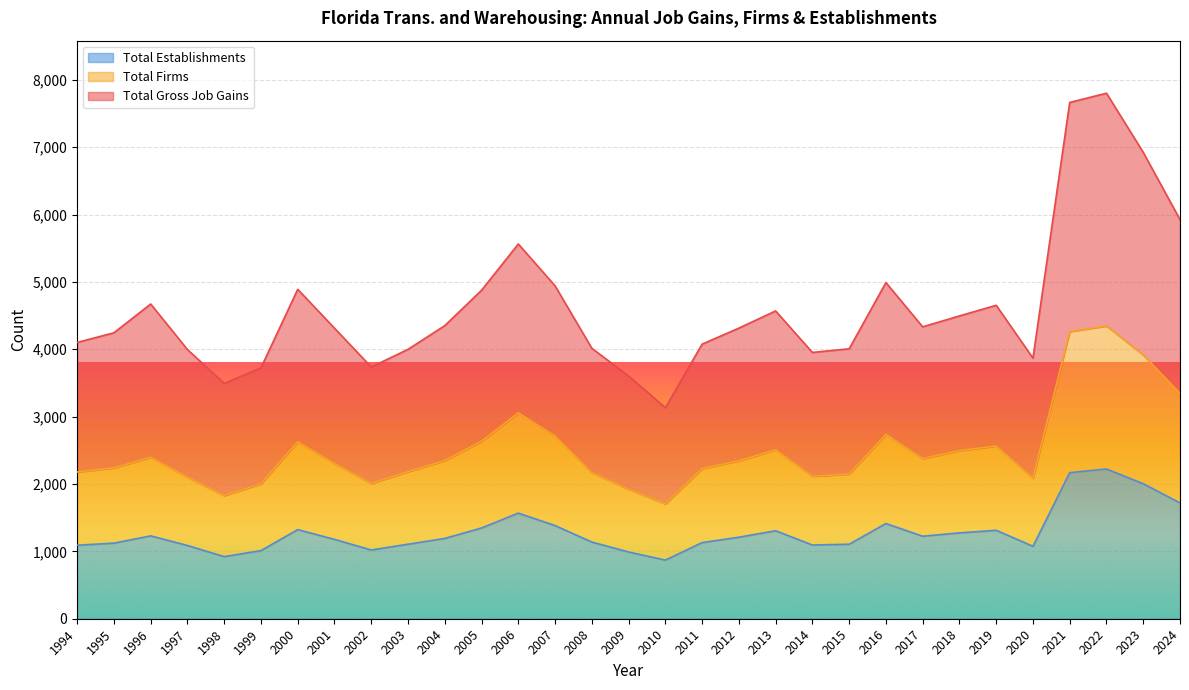

What is the total value across all series at 2006?

10187